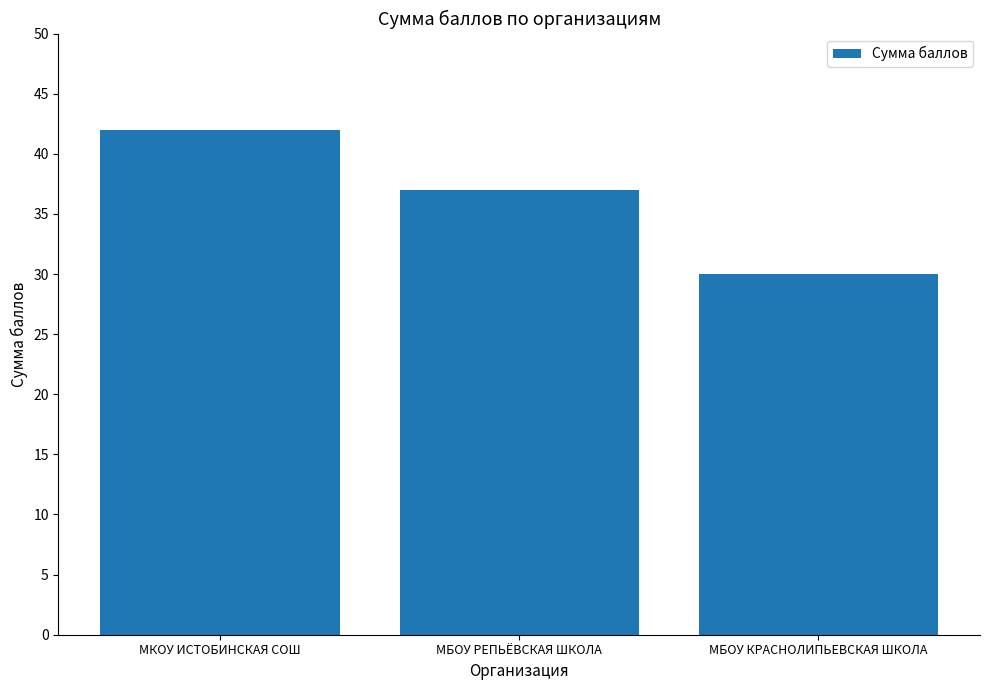

What is the difference between the maximum and second lowest values?

5